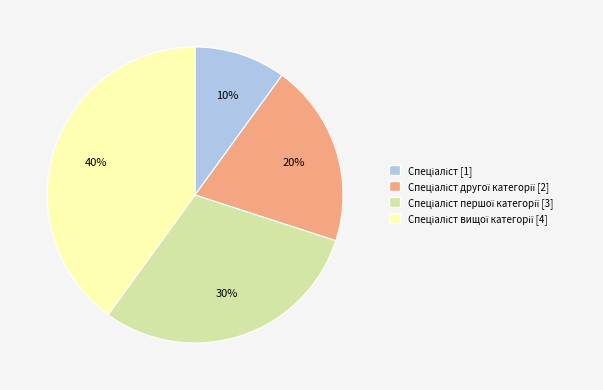

To the nearest percent, what is the average slice percentage?

25%